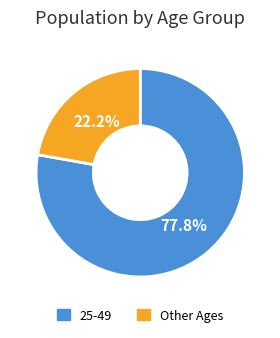

Between 25-49 and Other Ages, which is larger?

25-49